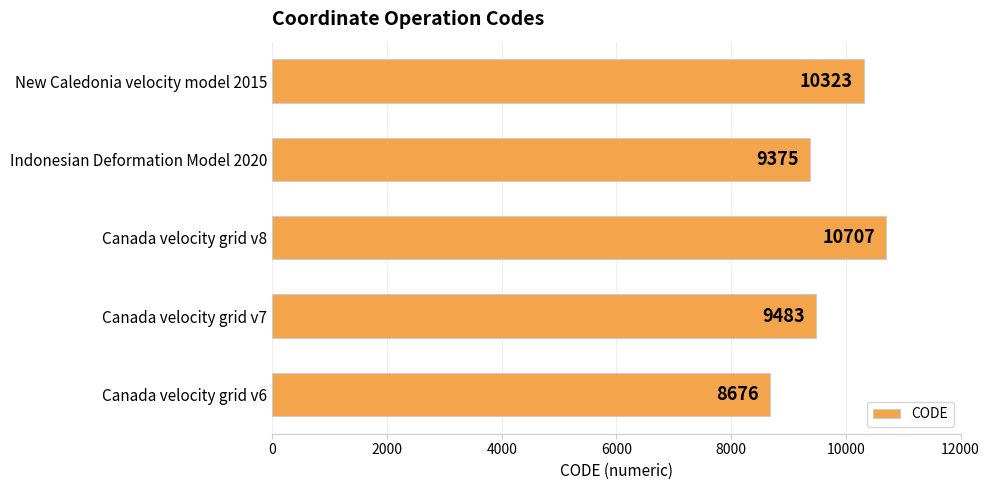

How many bars are there in total?

5